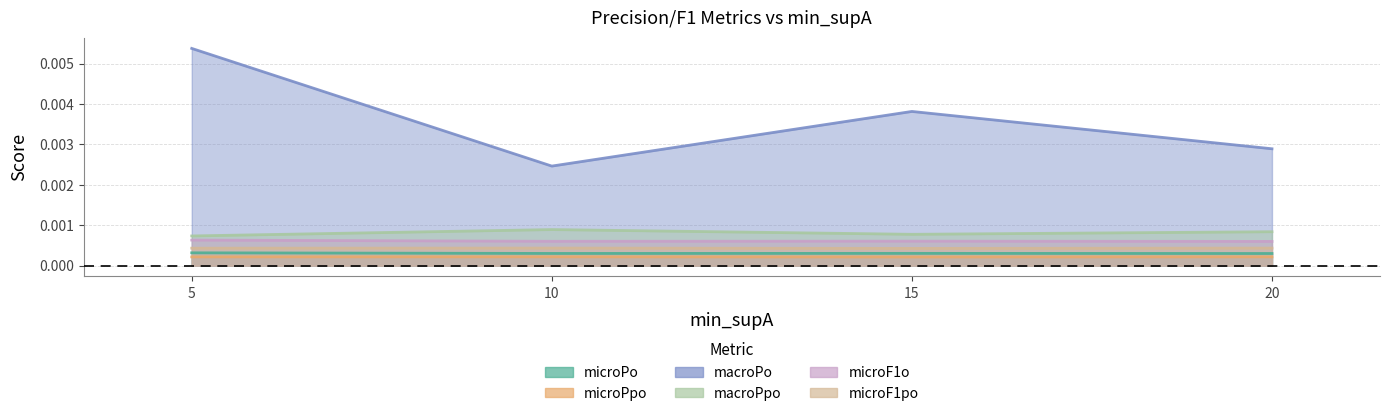

Reading left to right, transcribe all the data shown in this chart.

microPo: 5=0.0	10=0.0	15=0.0	20=0.0
microPpo: 5=0.0	10=0.0	15=0.0	20=0.0
macroPo: 5=0.0	10=0.0	15=0.0	20=0.0
macroPpo: 5=0.0	10=0.0	15=0.0	20=0.0
microF1o: 5=0.0	10=0.0	15=0.0	20=0.0
microF1po: 5=0.0	10=0.0	15=0.0	20=0.0